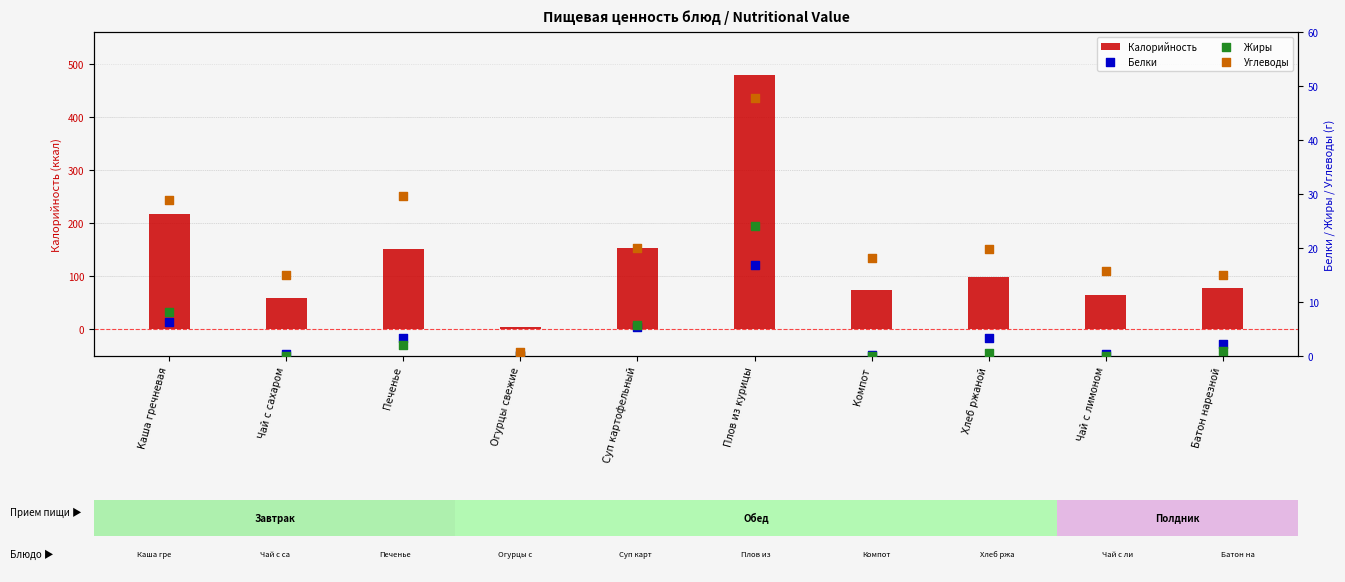

Which series contains the highest Y value?

Калорийность